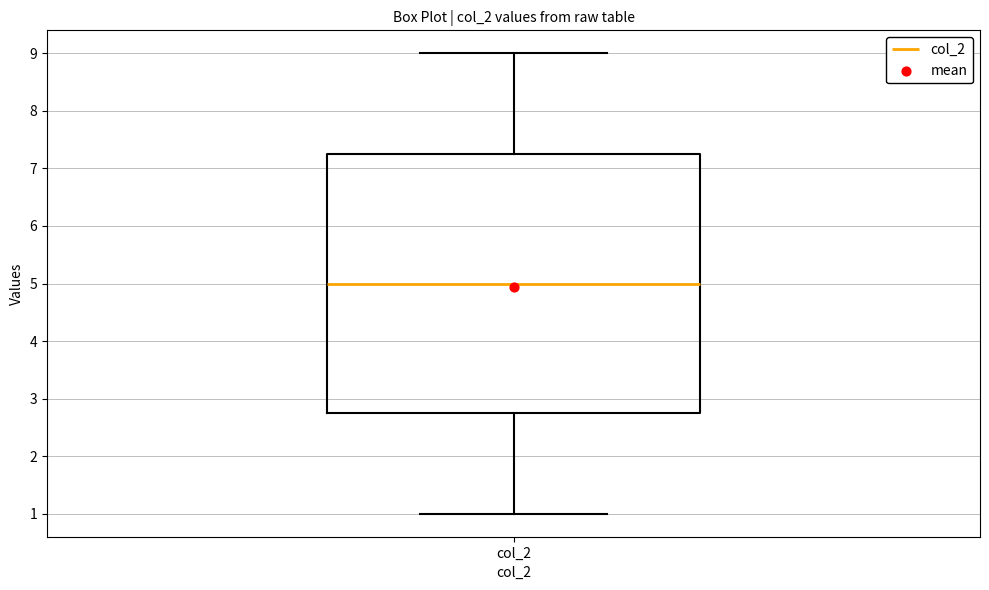

Where does the lower whisker of the box for col_2 end on the y-axis? The values are not printed on the chart, so give them approximately, as read against the axis.

1.0